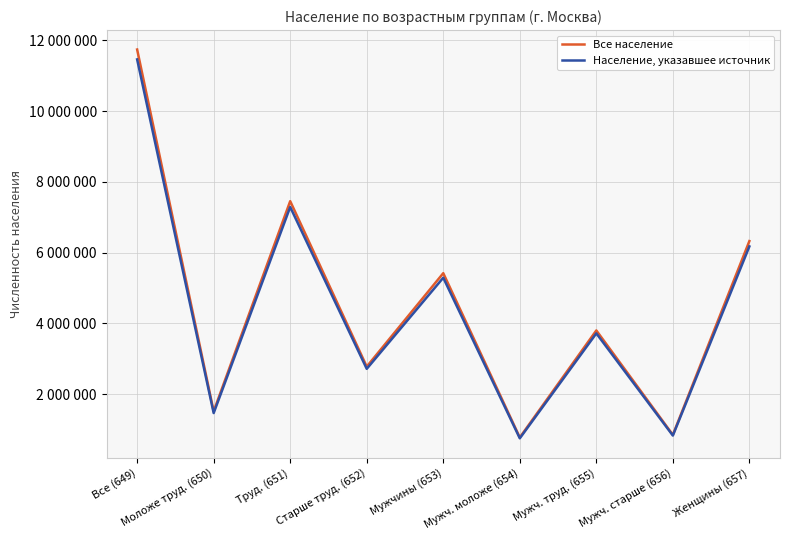

Which category has the highest value across all series?

Все (649)